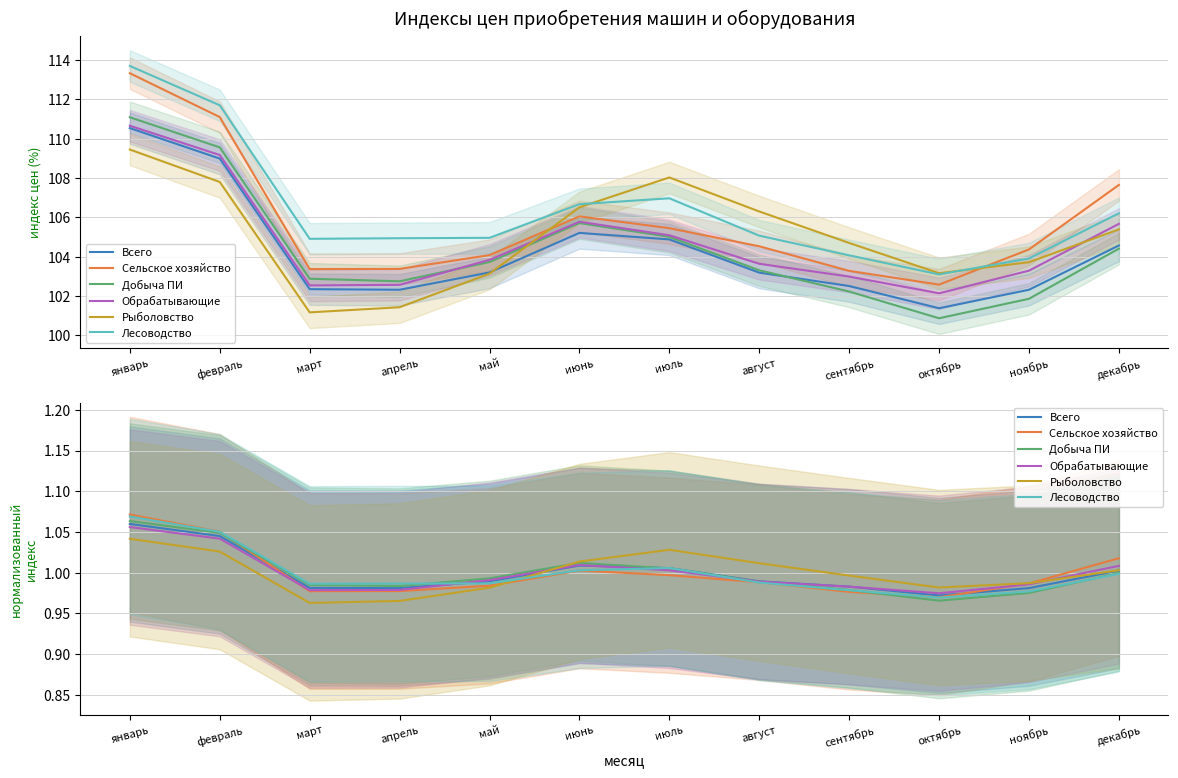

At how many categories does at least one series exceed 1?

6